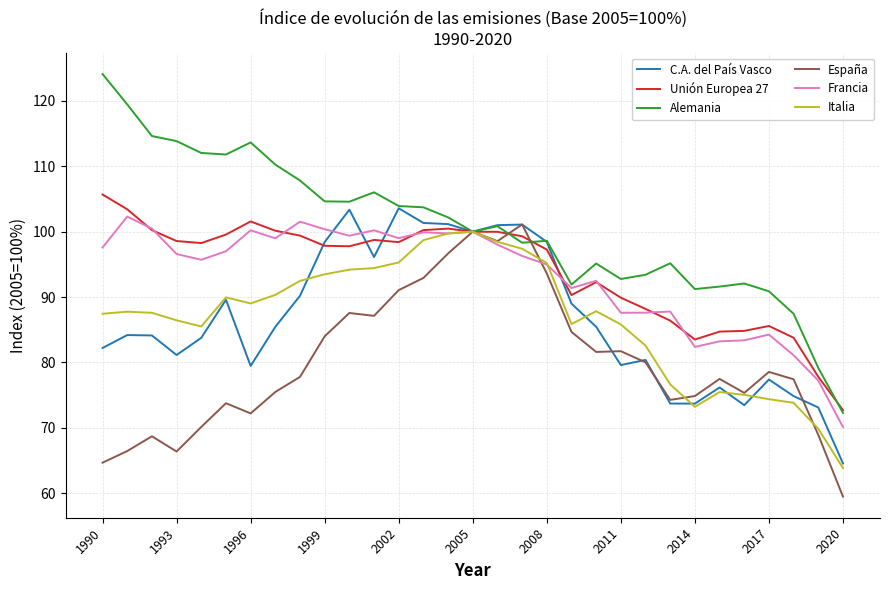

Which series has the widest spread of values?

Alemania